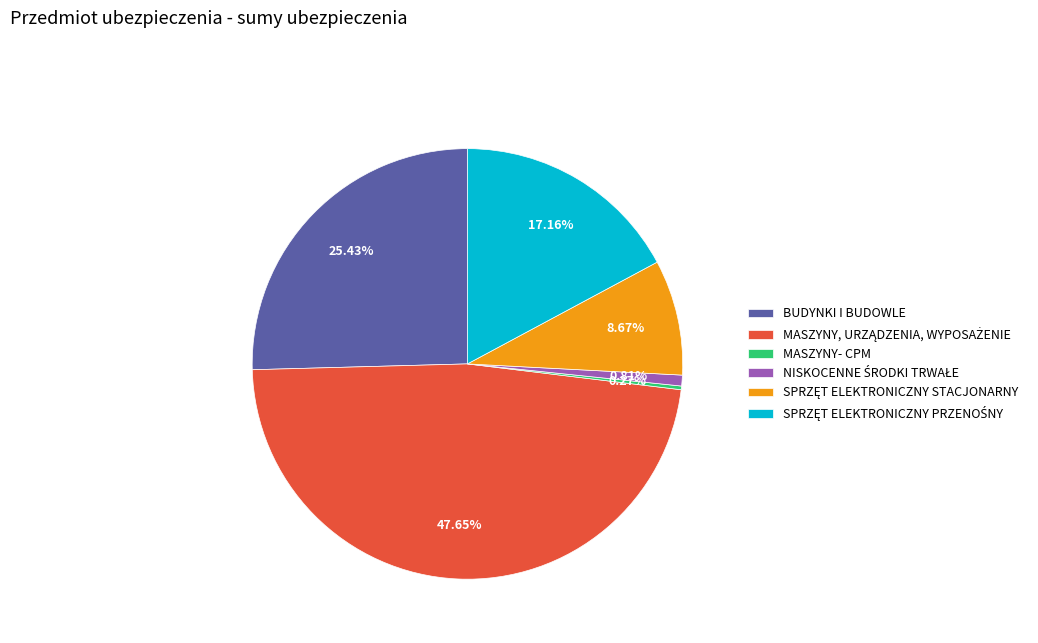

Is BUDYNKI I BUDOWLE the majority of the pie?

No